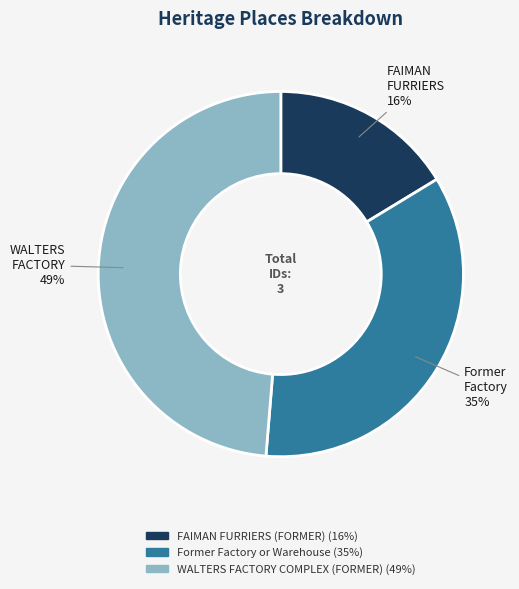

To the nearest percent, what is the difference between the Former Factory or Warehouse and WALTERS FACTORY COMPLEX (FORMER) slice percentages?

14%